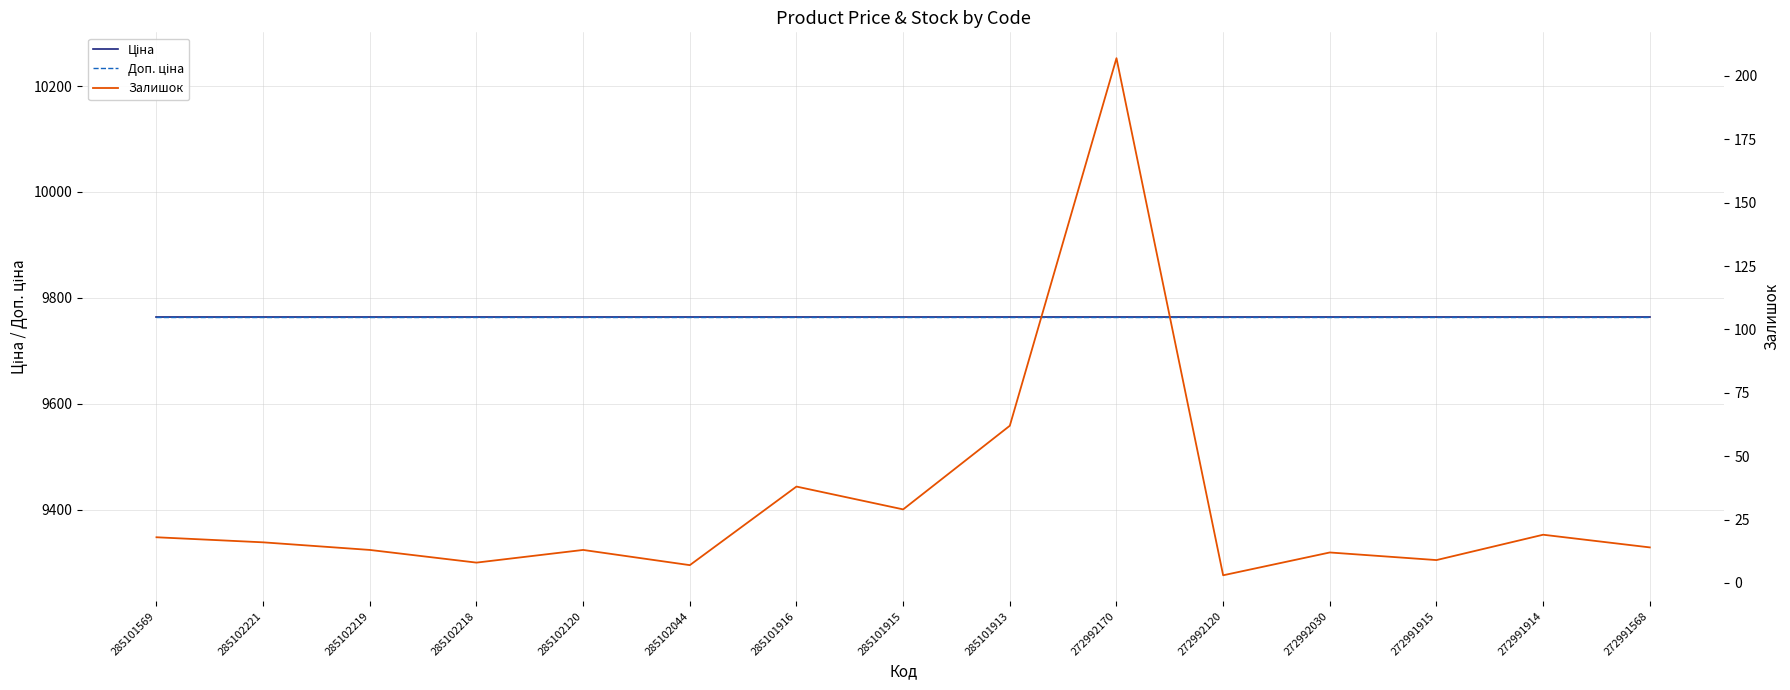

Reading left to right, what are all the values shown in this chart?

Ціна: 9764.4	9764.4	9764.4	9764.4	9764.4	9764.4	9764.4	9764.4	9764.4	9764.4	9764.4	9764.4	9764.4	9764.4	9764.4
Доп. ціна: 9764.4	9764.4	9764.4	9764.4	9764.4	9764.4	9764.4	9764.4	9764.4	9764.4	9764.4	9764.4	9764.4	9764.4	9764.4
Залишок: 18.0	16.0	13.0	8.0	13.0	7.0	38.0	29.0	62.0	207.0	3.0	12.0	9.0	19.0	14.0